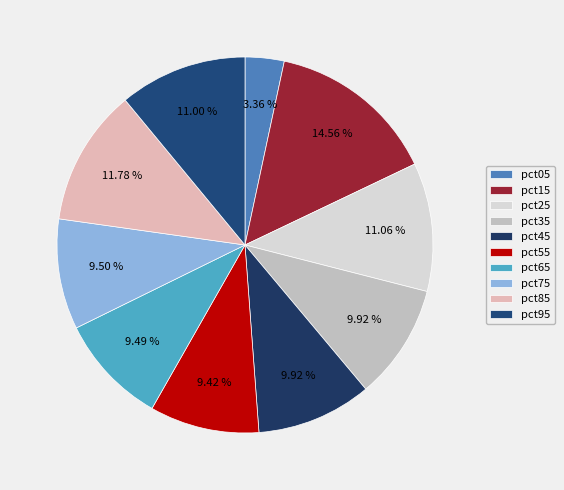

True or false: pct35 accounts for 18% of the total.

False